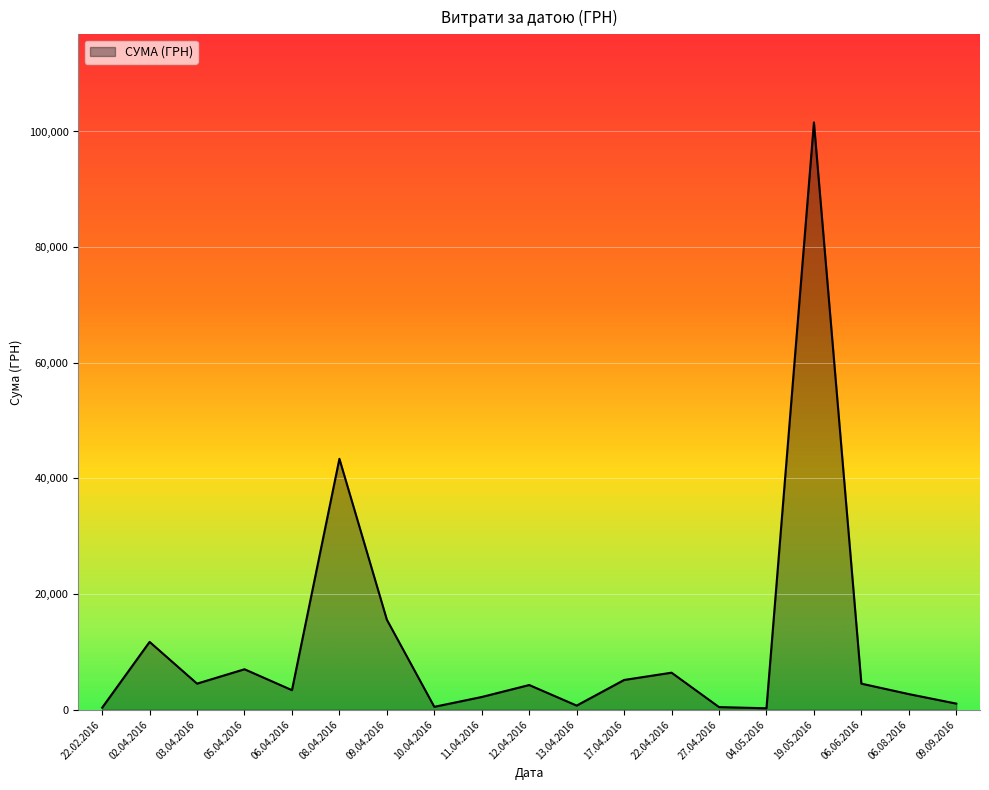

The value at 03.04.2016 is 4516.0. True or false?

True